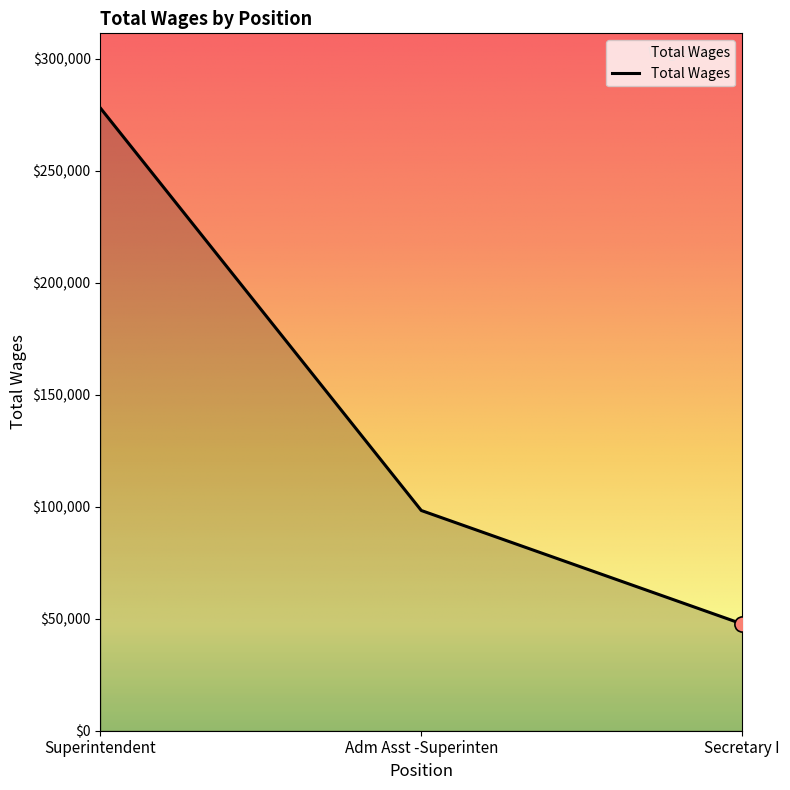

What is the change in value from Adm Asst -Superinten to Secretary I?

-50673